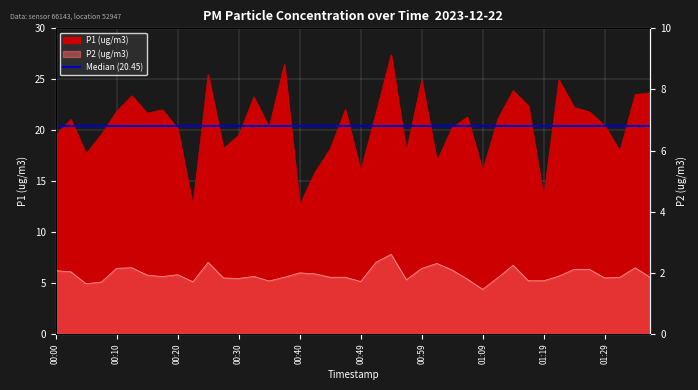

Between 00:07 and 01:17, which is larger?

01:17